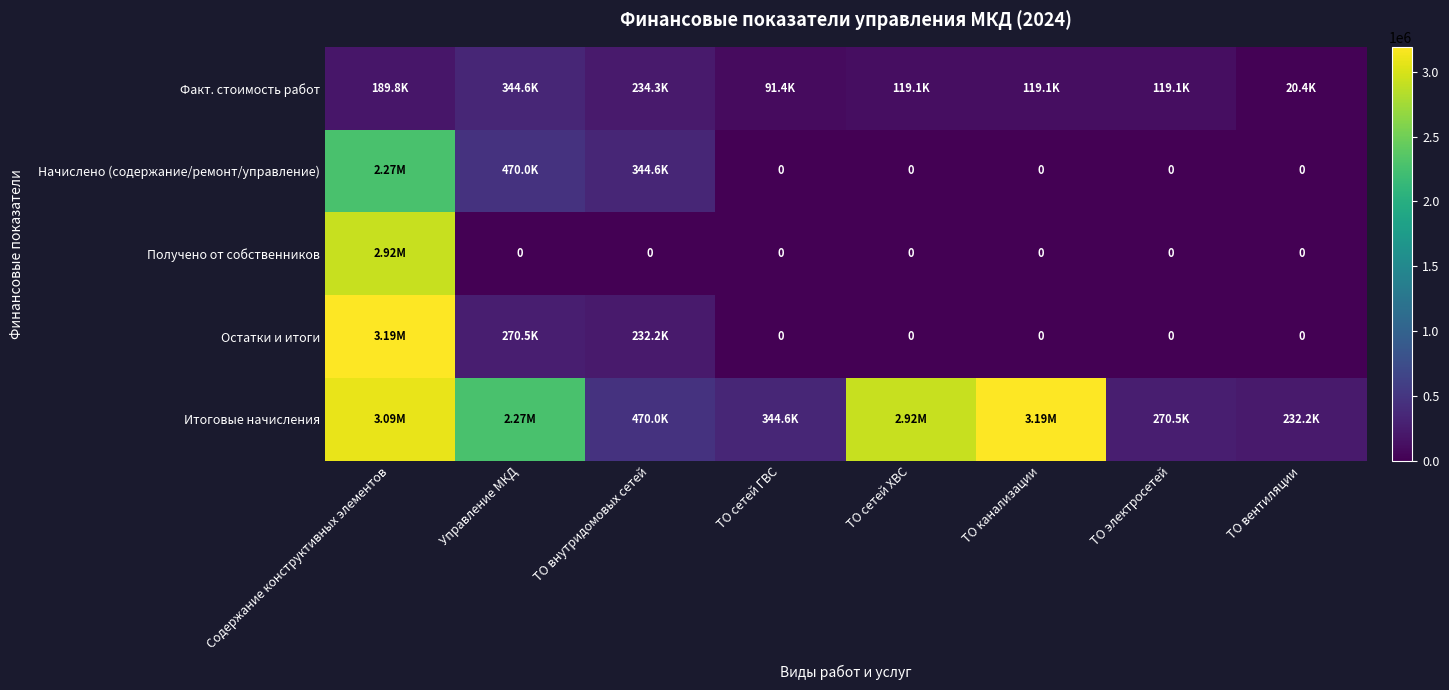

True or false: Начислено (содержание/ремонт/управление) has a value of 2272399.1 at Содержание конструктивных элементов.

True